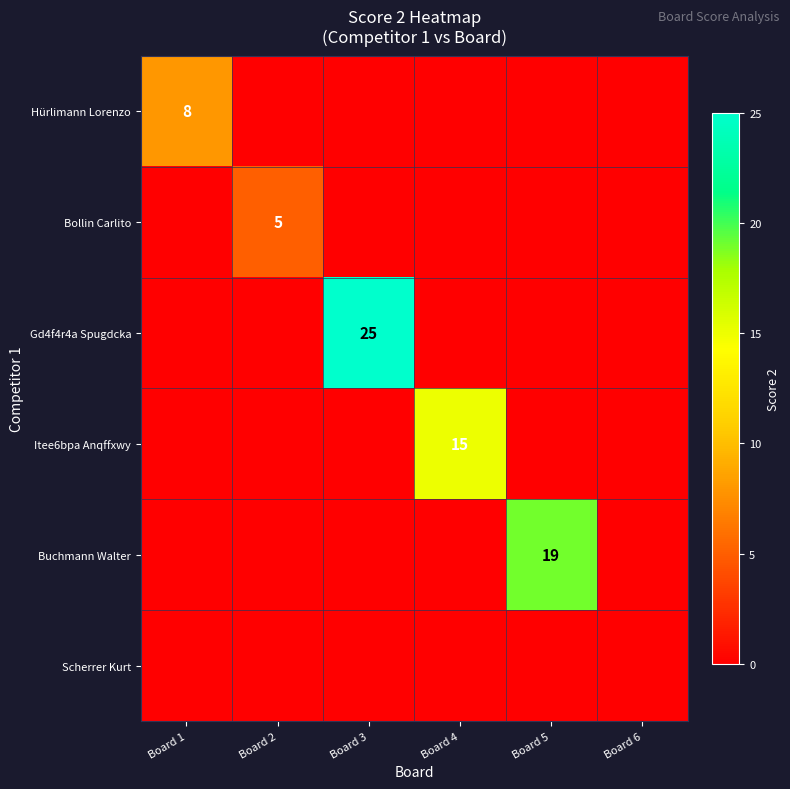

The Hürlimann Lorenzo series shows 11 at Board 1. True or false?

False